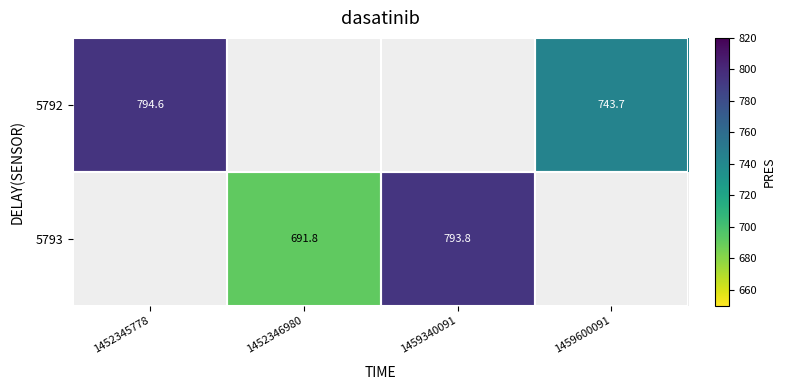

At how many categories does at least one series exceed 695?

3